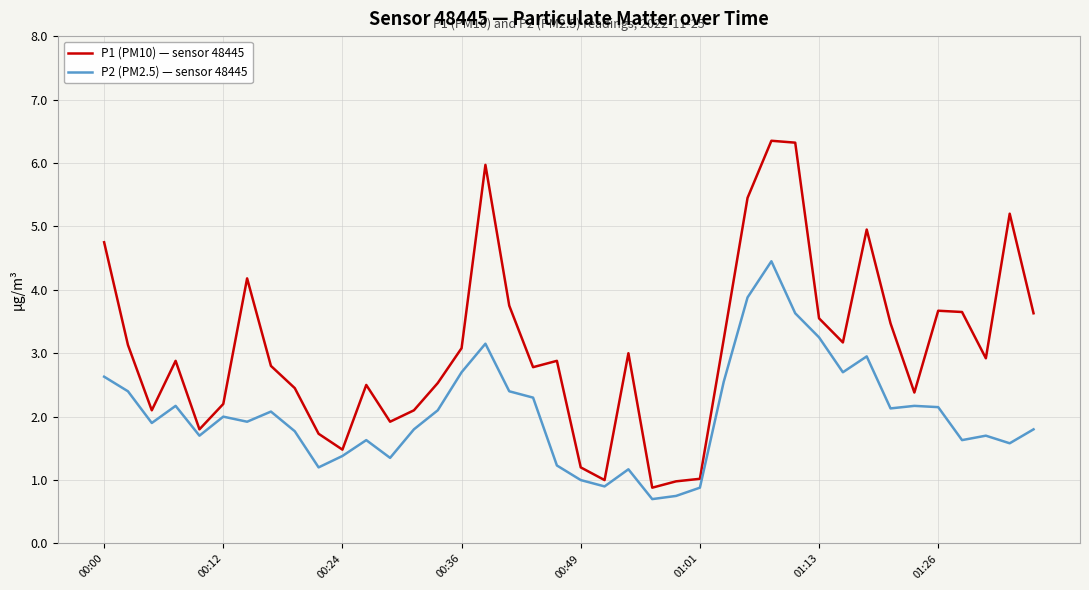

What is the difference between the maximum and minimum values in the P1 (PM10) — sensor 48445 series?

5.5